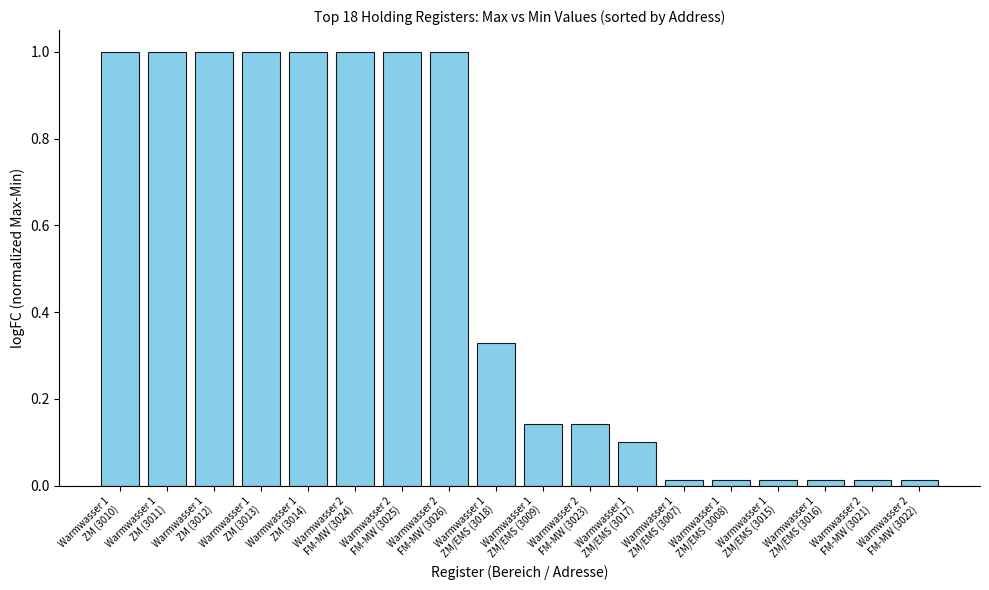

What is the sum of all values?

8.8